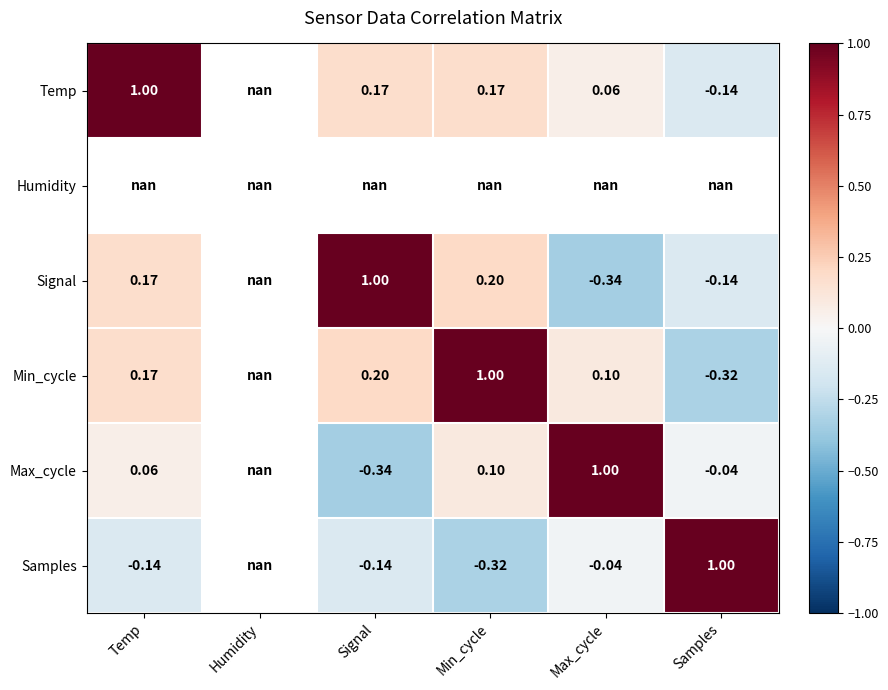

Which category has the highest value in the Humidity series?

Temp